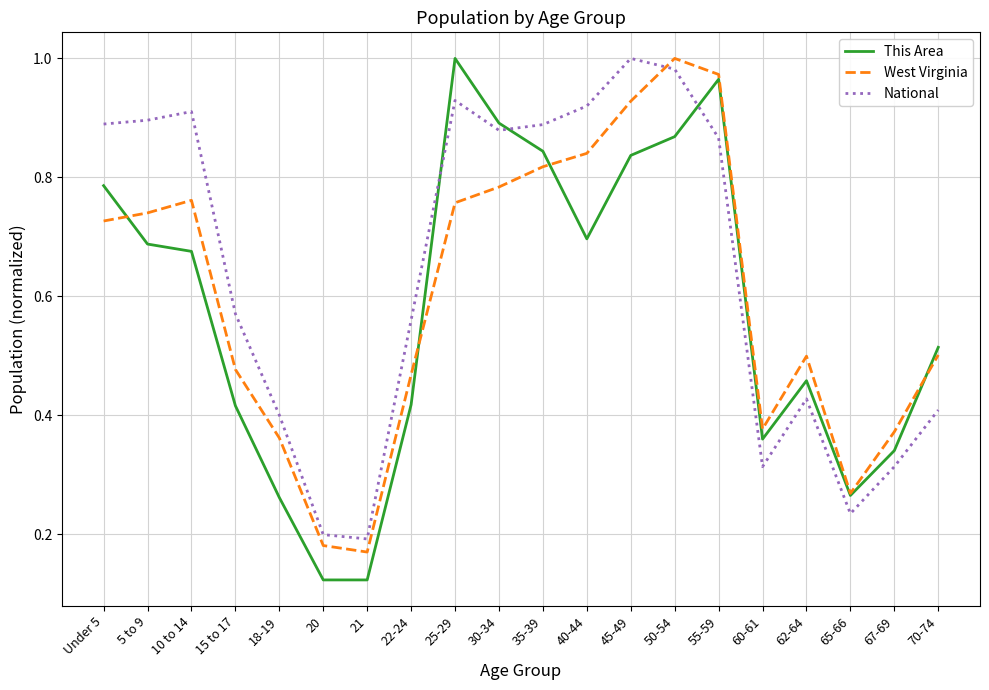

Which series has the largest total across all categories?

National